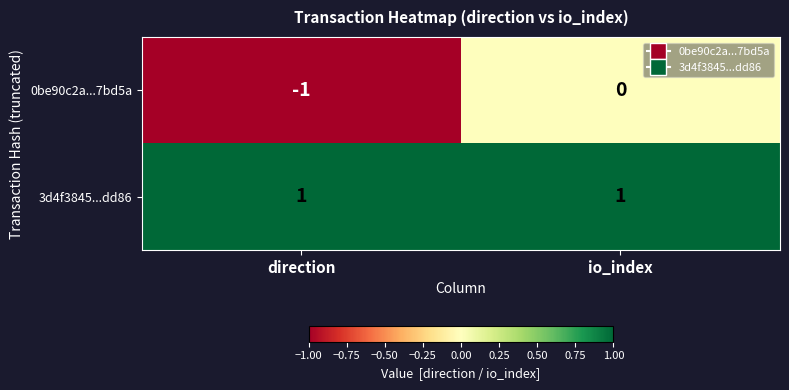

How many data points does each series have?

2